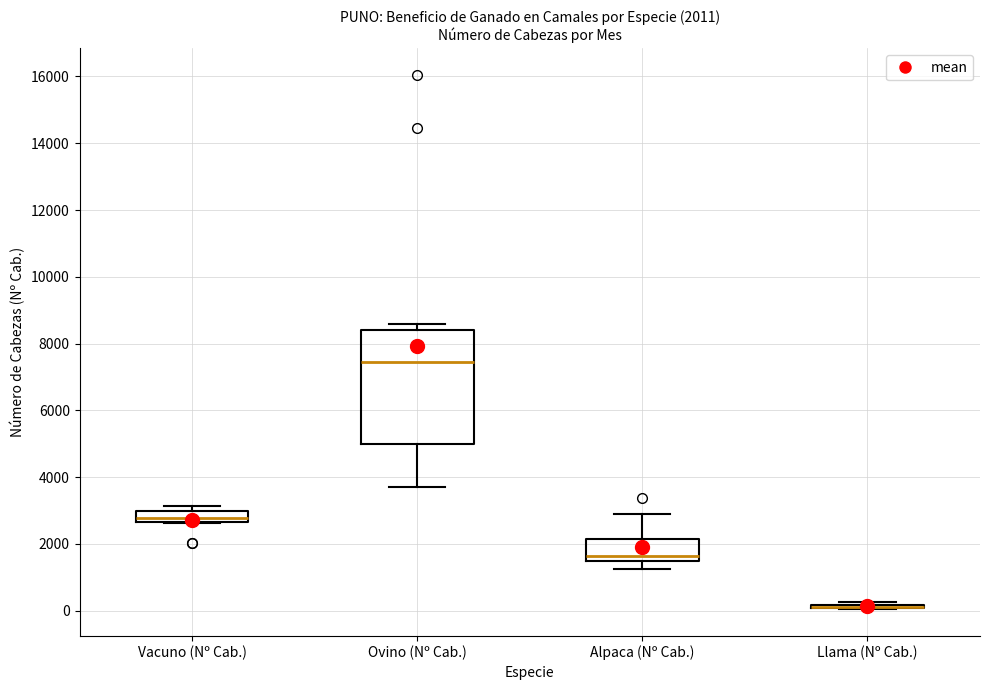

Which box is the tallest, from its lower edge to its upper edge?

Ovino (Nº Cab.)